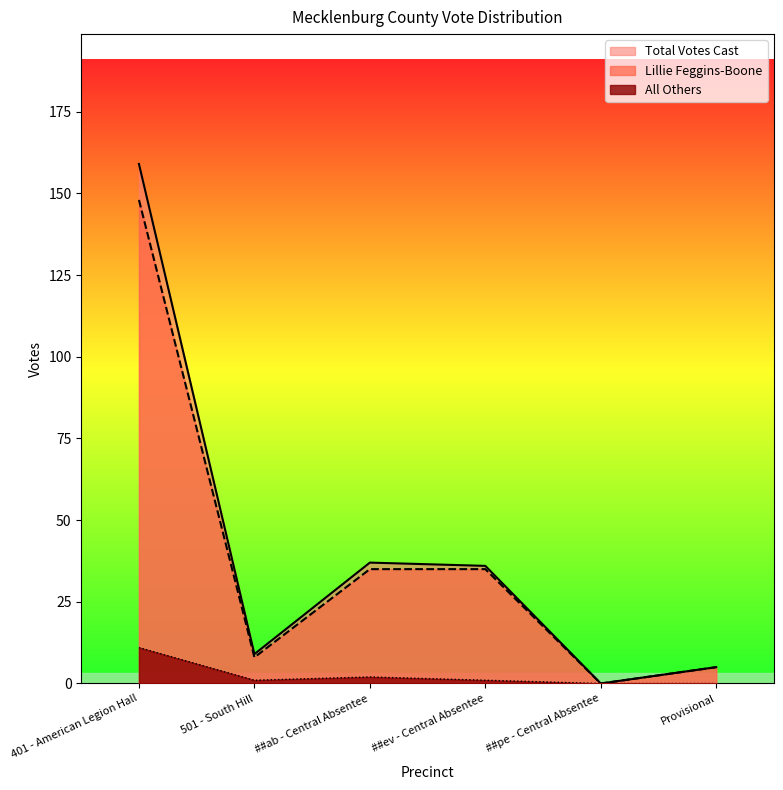

Rank the categories by Total Votes Cast value from highest to lowest.

401 - American Legion Hall, ##ab - Central Absentee, ##ev - Central Absentee, 501 - South Hill, Provisional, ##pe - Central Absentee